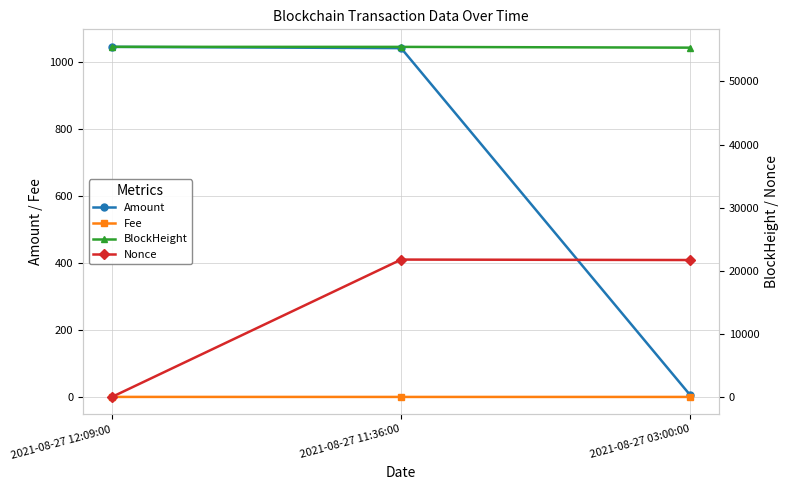

Which category has the highest value in the BlockHeight series?

2021-08-27 12:09:00